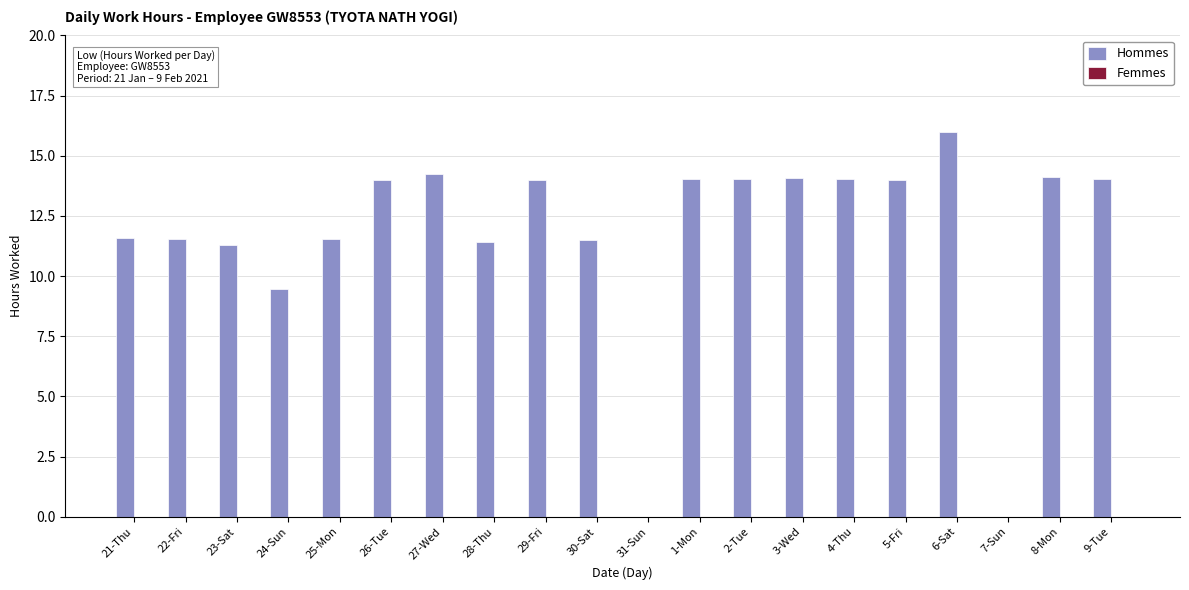

What is the sum of the values at 28-Thu and 2-Tue?

25.4